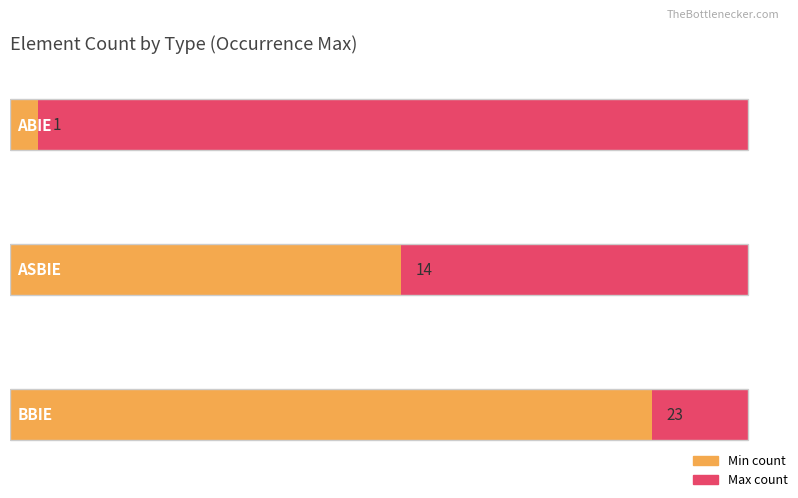

Which has a higher value, BBIE or BBIE?

BBIE